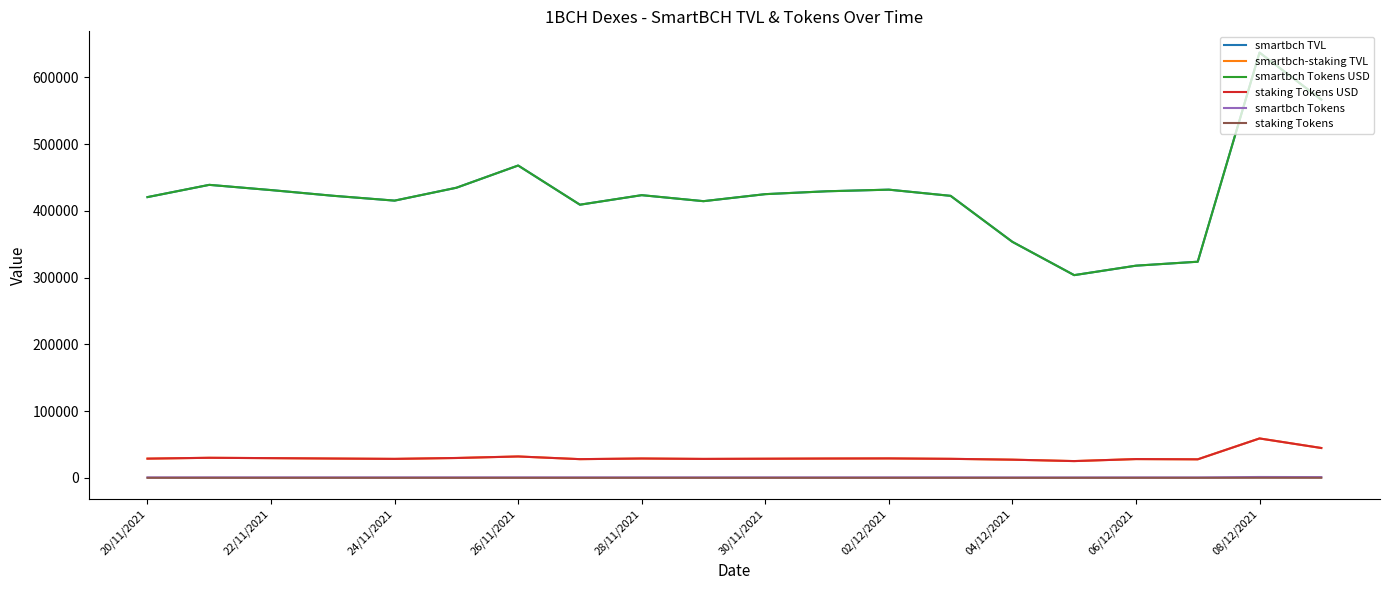

Does the chart have visible grid lines?

No